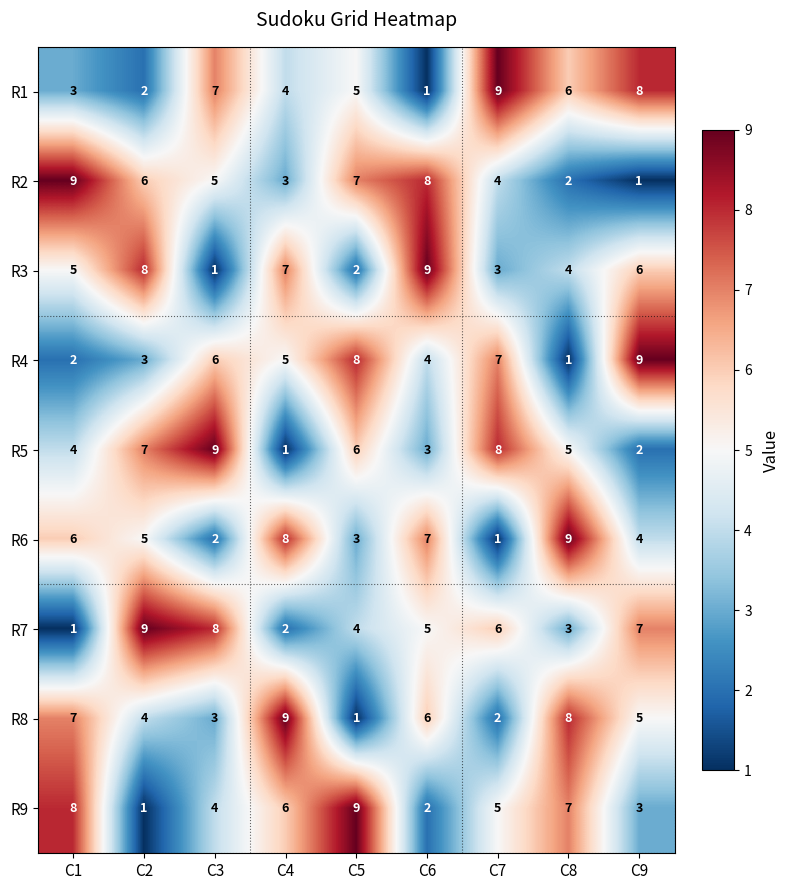

Which series changed the most between C1 and C7?

R1